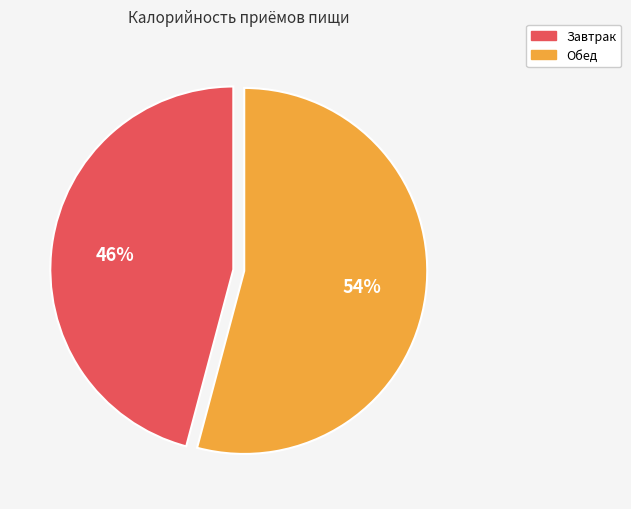

To the nearest percent, what portion does Завтрак represent?

46%